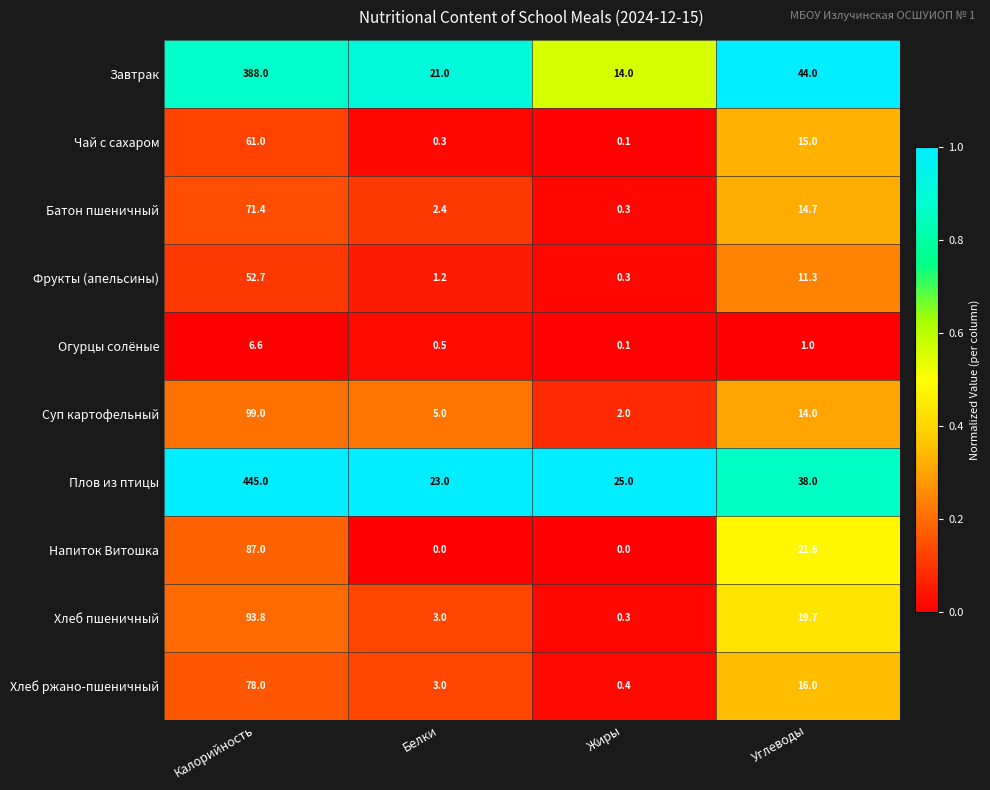

Where is Напиток Витошка nearest to the value 43?

Углеводы